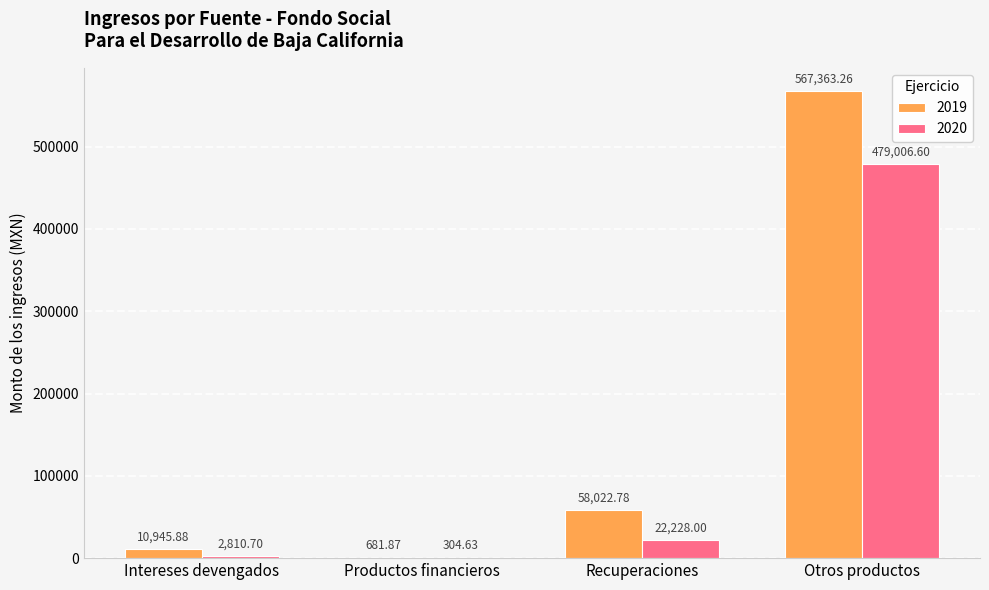

What is the sum of all 2020 values?

504349.9